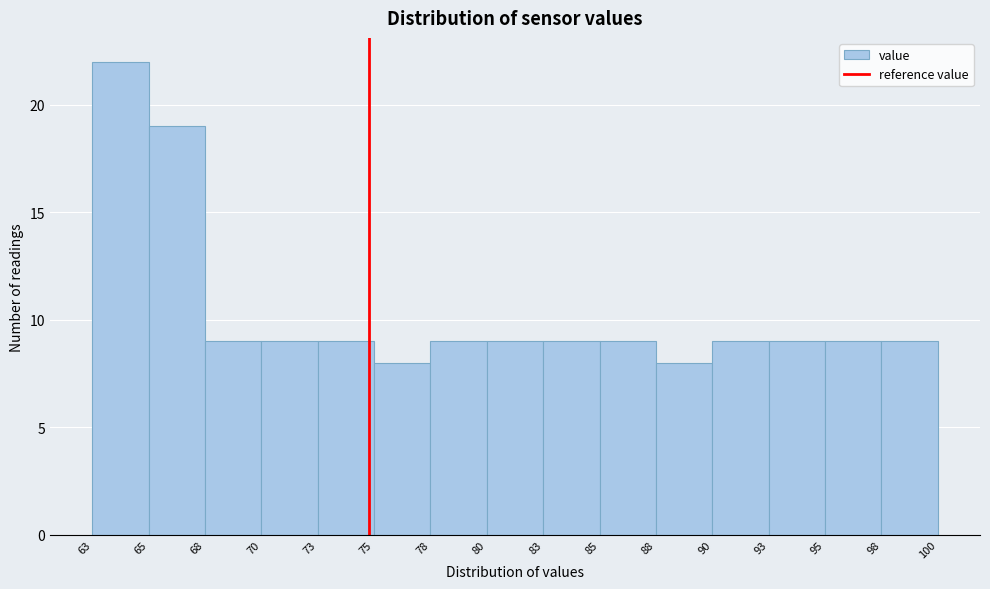

Reading left to right, list every bar in this chart as the range it spans on the x-axis followed by its height. The values are not printed on the chart, so give them approximately, as read against the axis.

63 to 65: 22
65 to 68: 19
68 to 70: 9
70 to 73: 9
73 to 75: 9
75 to 78: 8
78 to 80: 9
80 to 83: 9
83 to 85: 9
85 to 88: 9
88 to 90: 8
90 to 93: 9
93 to 95: 9
95 to 98: 9
98 to 100: 9